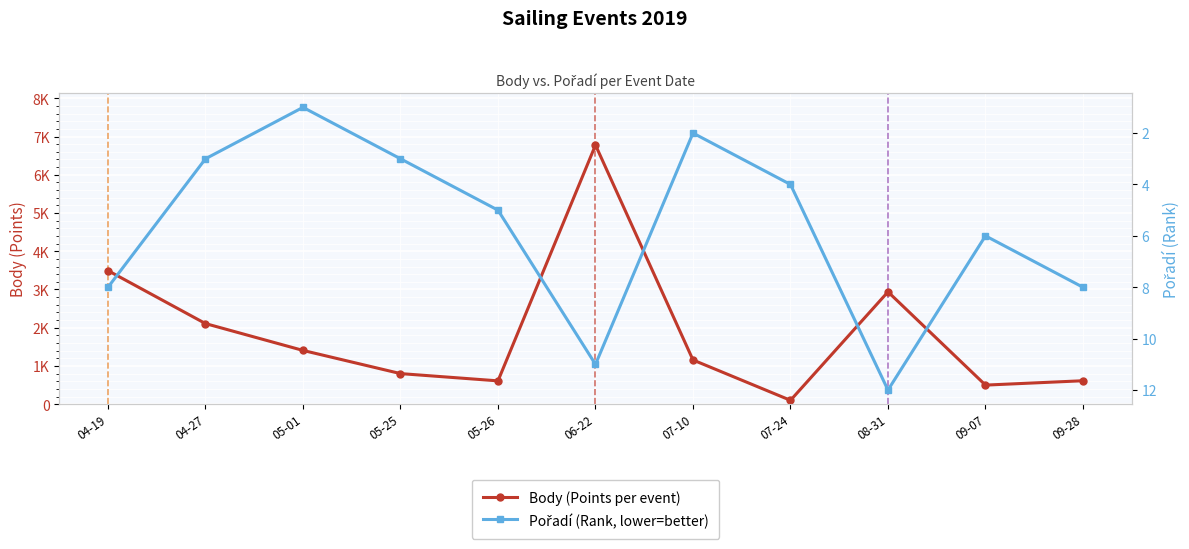

At which label is Body closest to 3439?

04-19